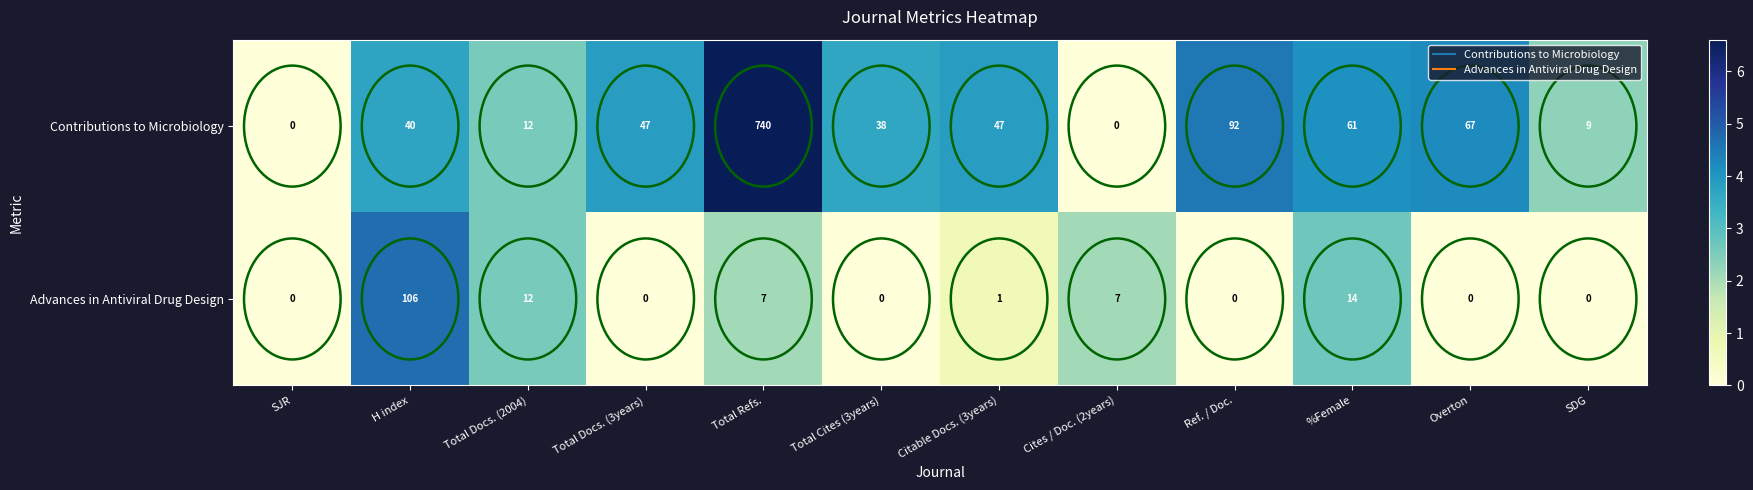

What is the difference between the maximum and minimum values in the Contributions to Microbiology series?

740